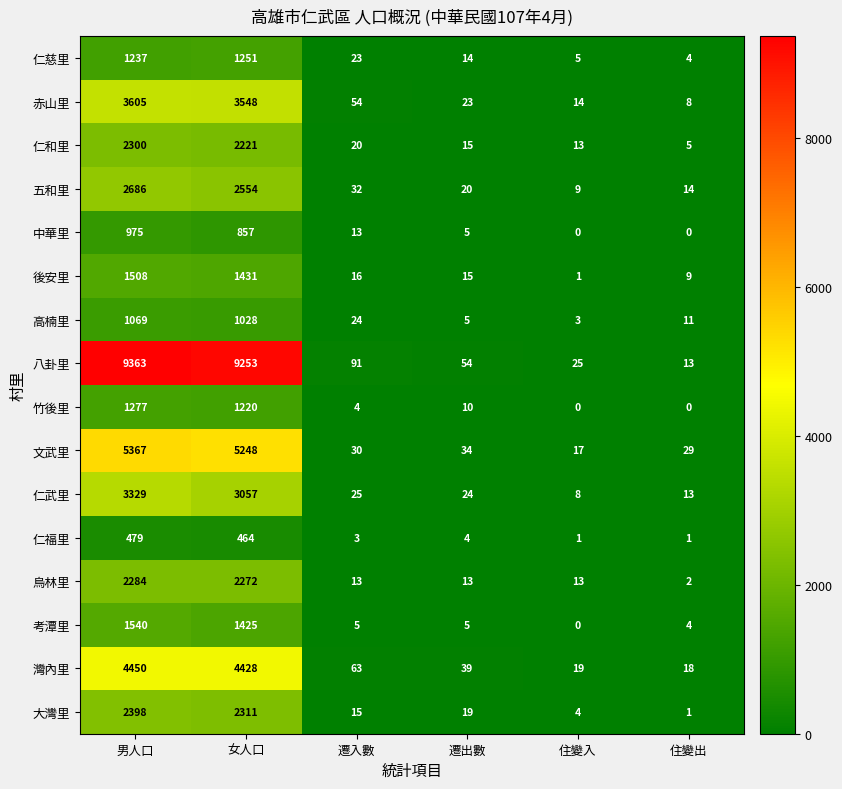

At which label does 八卦里 first exceed 91?

男人口